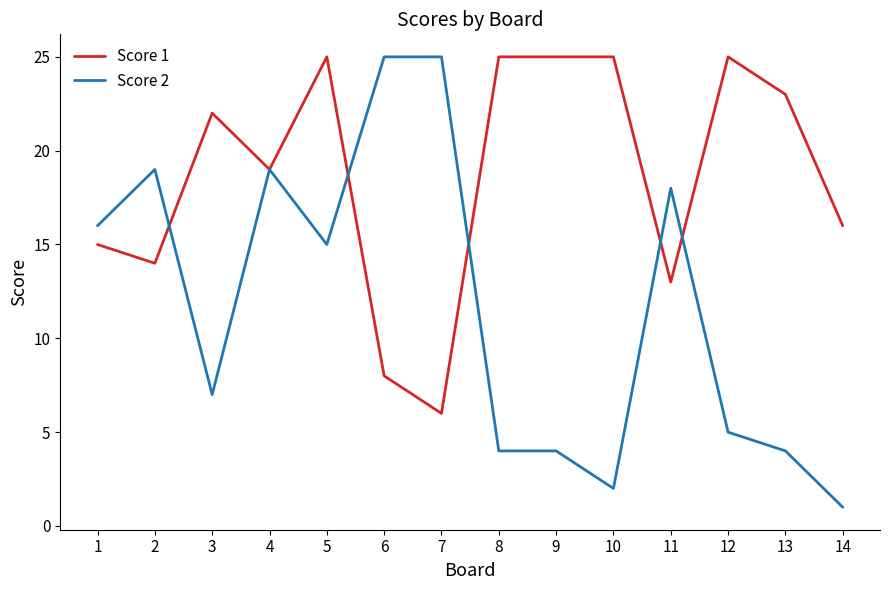

True or false: Score 2 has more than 2 points higher than both neighbors.

True